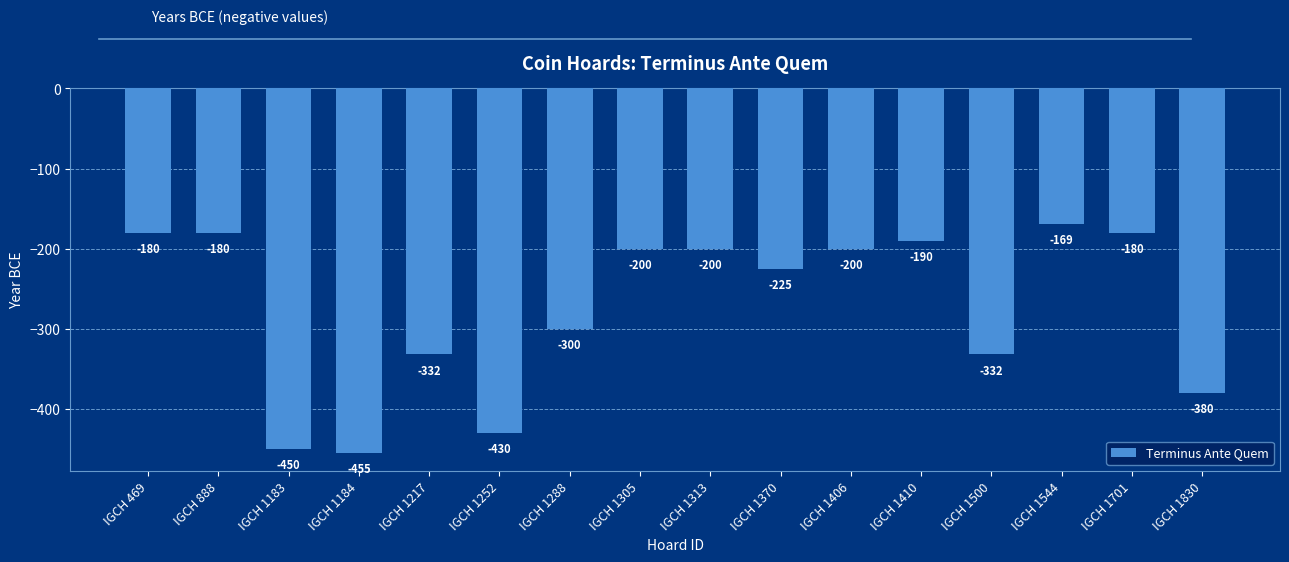

At which category does the chart reach its minimum across all series?

IGCH 1184